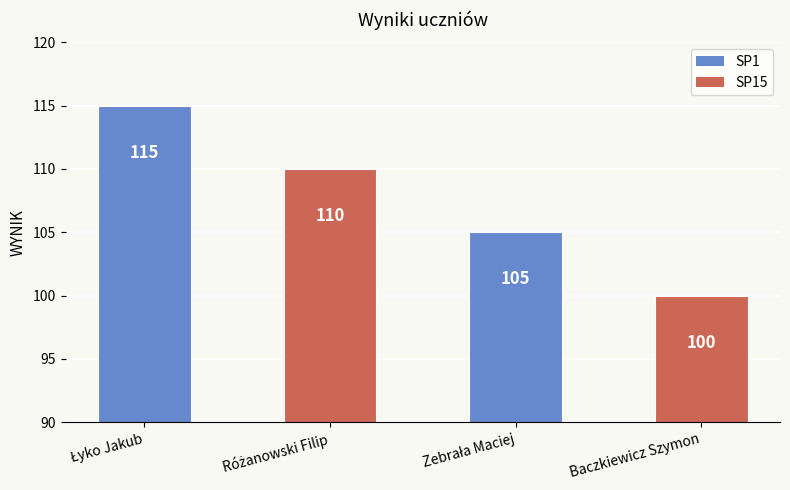

What is the difference between the maximum and minimum values?

15